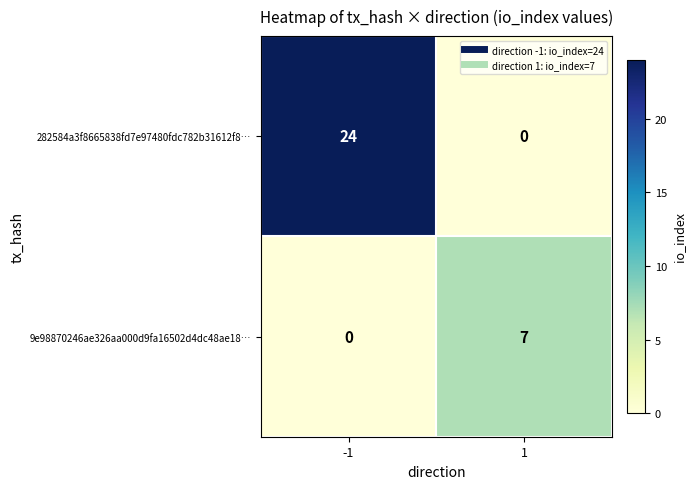

Rank the series by their average value, from lowest to highest.

9e98870246ae326aa000d9fa16502d4dc48ae18…, 282584a3f8665838fd7e97480fdc782b31612f8…